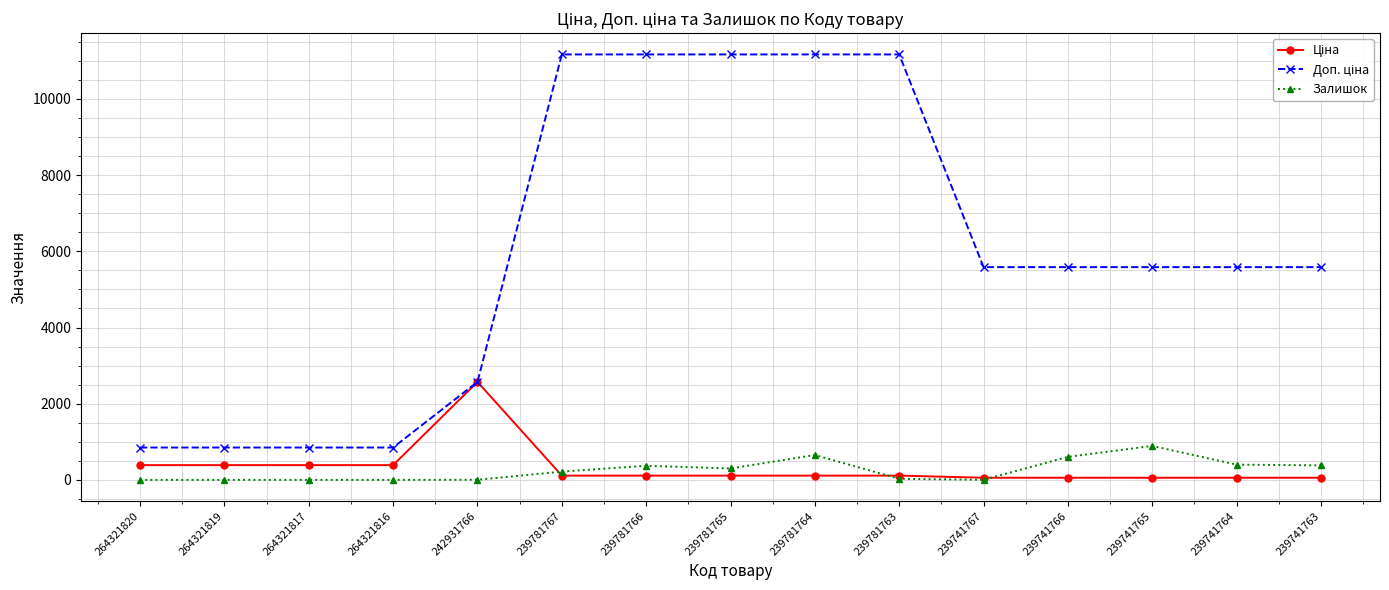

Is it true that Залишок equals 261.9 at 239781764?

False